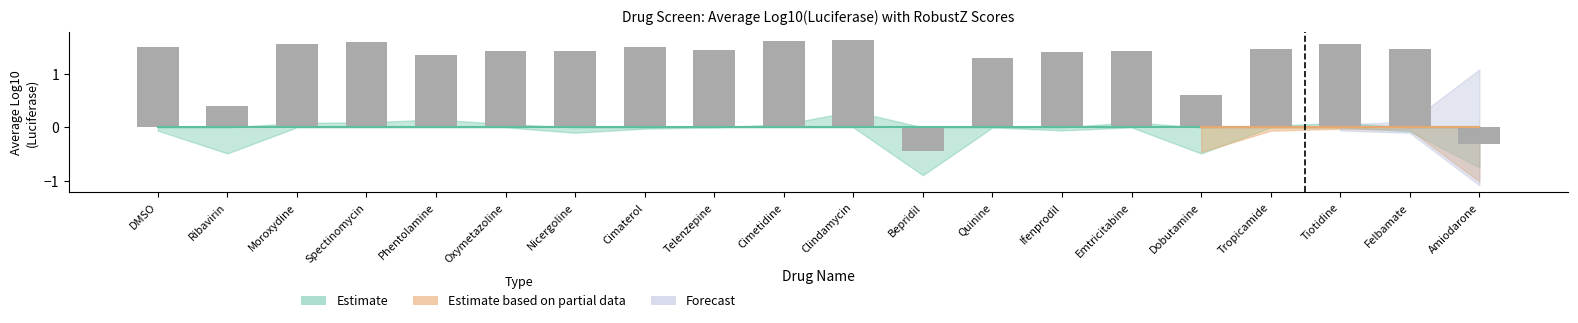

Is it true that the value at Nicergoline is 1.4?

True